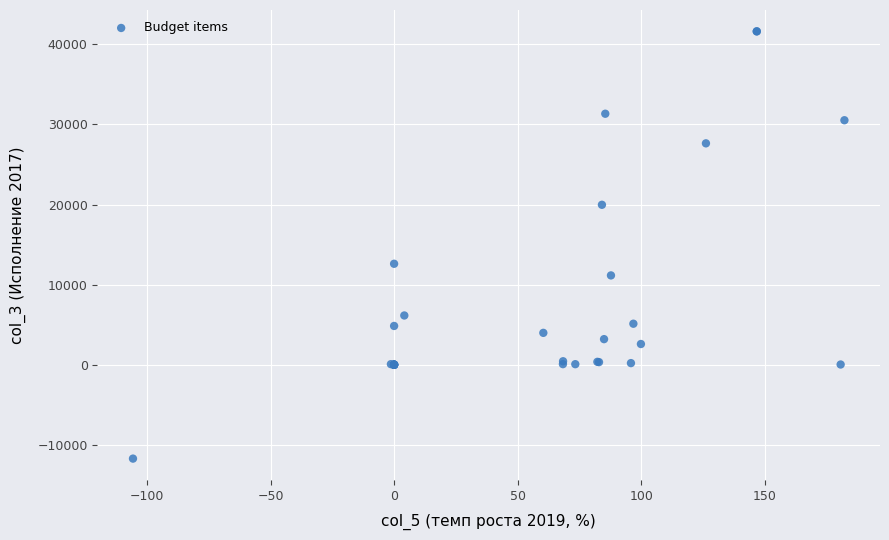

What Y value in the scatter plot is closest to 14953?

12606.4